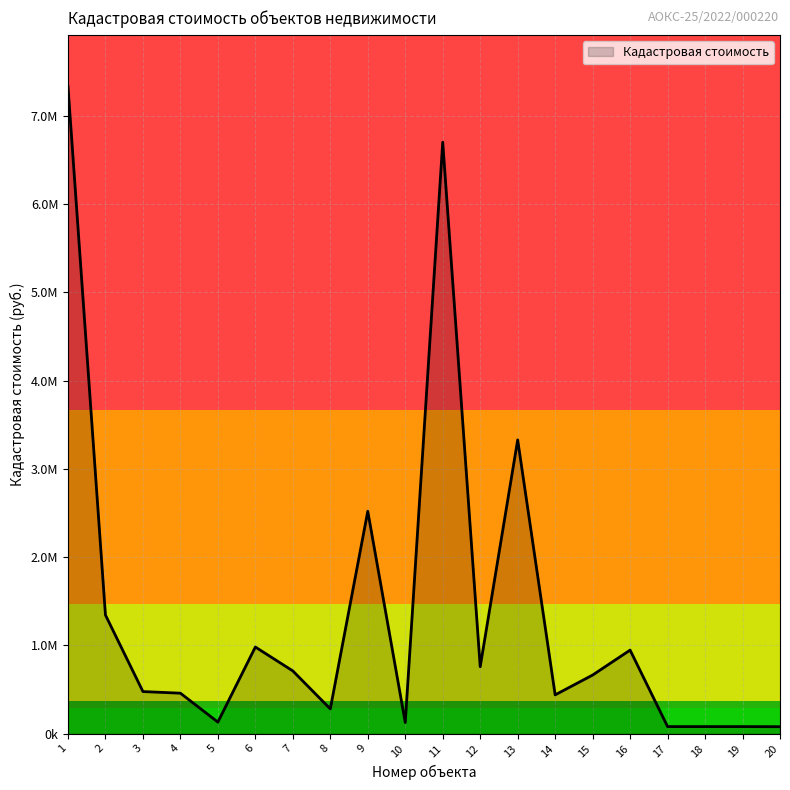

How many data points are less than 664366?

10